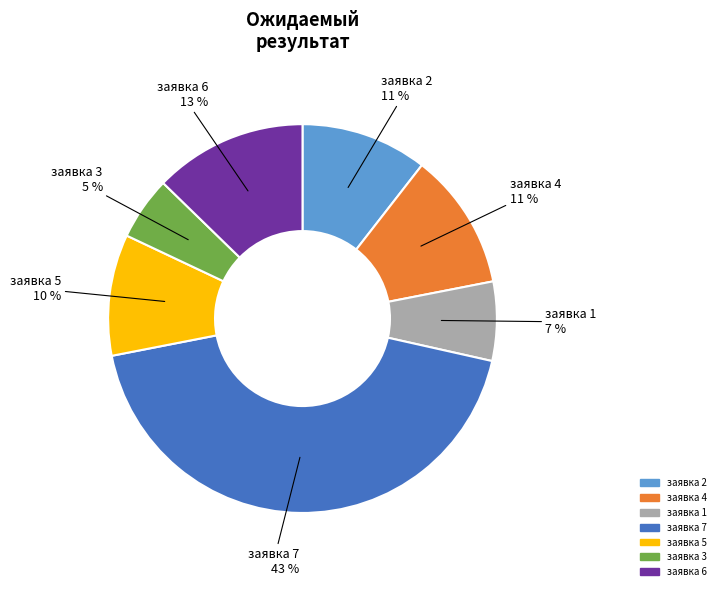

Does заявка 1 account for over 50% of the chart?

No